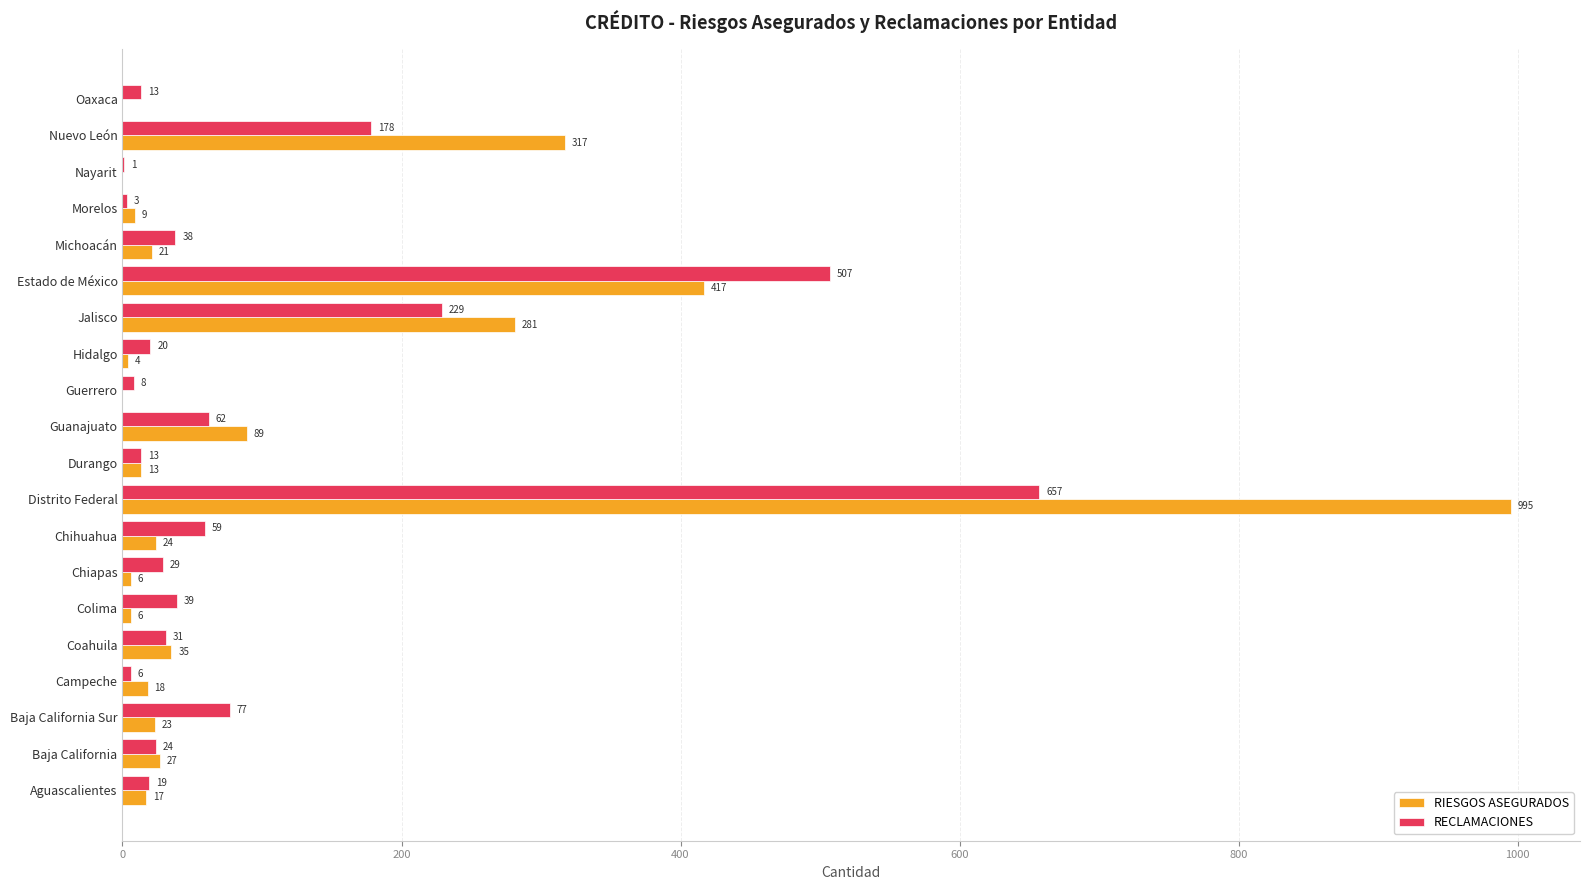

Count the number of categories in the chart.

20